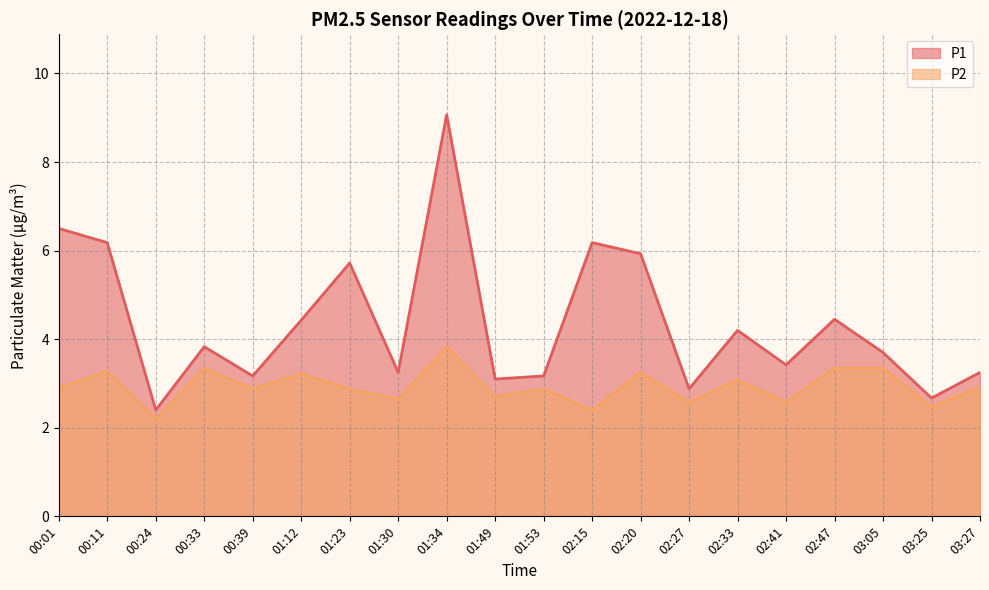

True or false: P1 and P2 cross at least once.

False